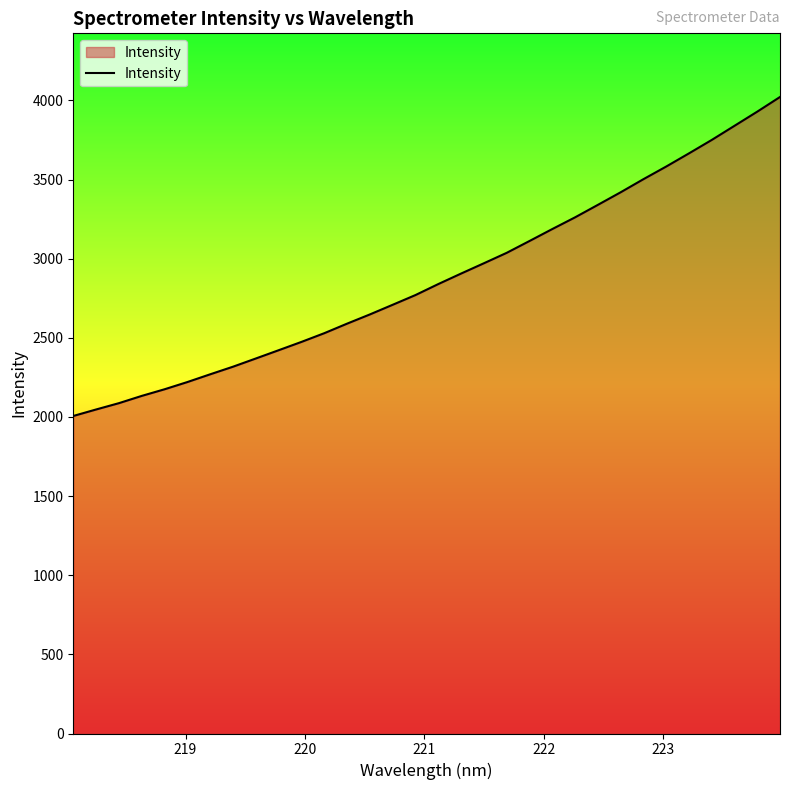

What is the difference between the maximum and minimum values?

2015.4